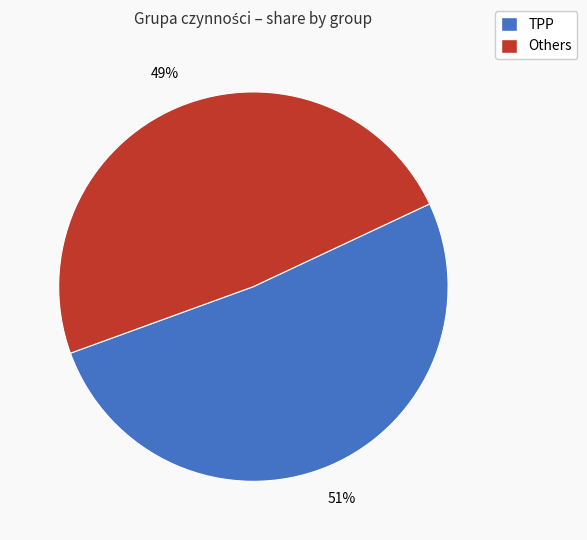

To the nearest percent, what is the combined percentage of TPP and Others?

100%